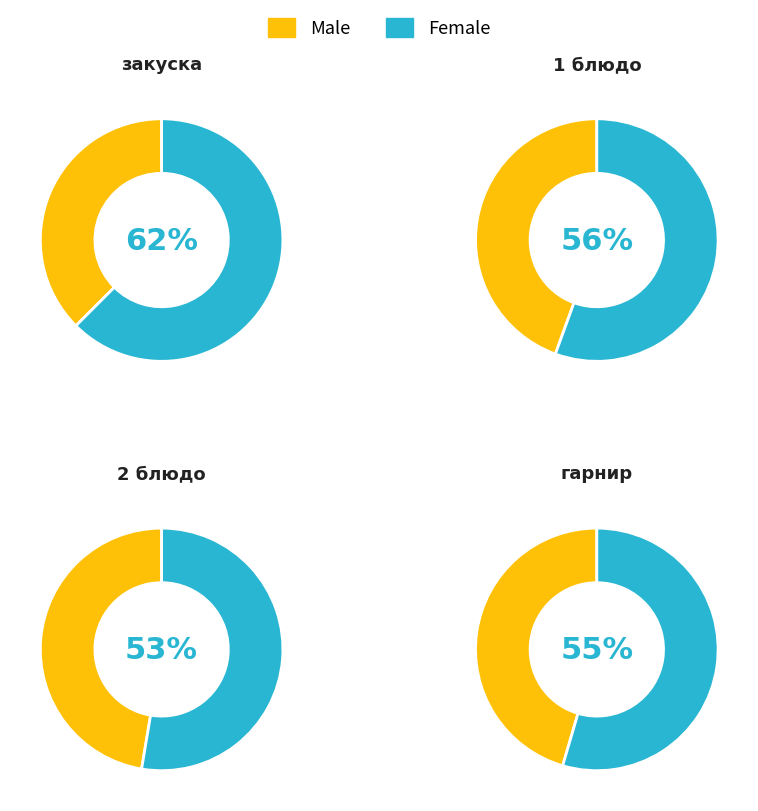

Is there any slice that represents more than half of the pie?

Yes